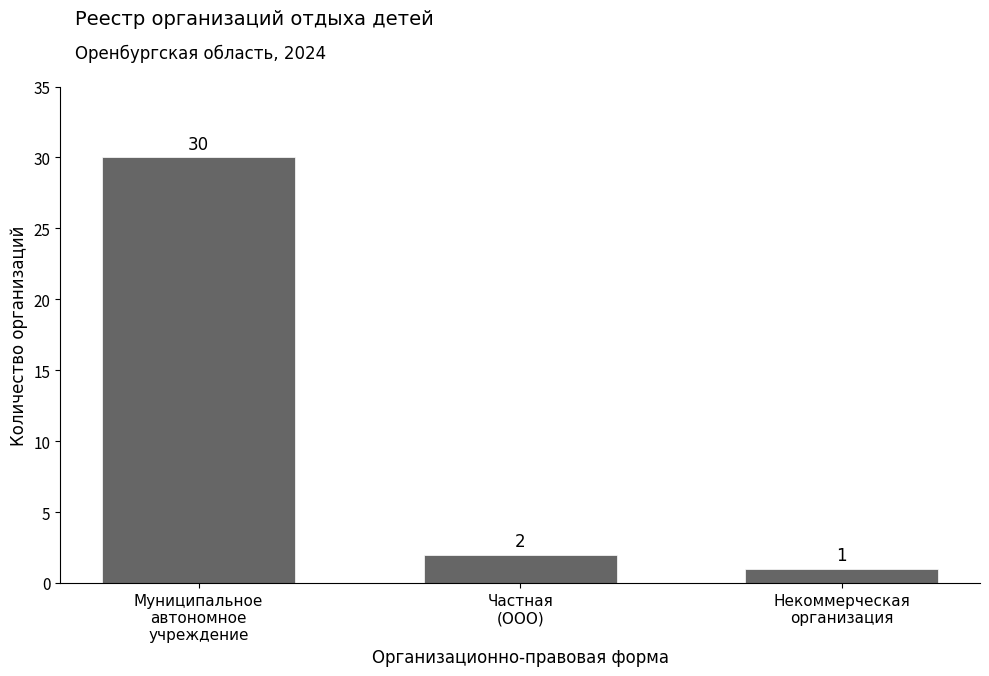

True or false: the data shows 7 at Муниципальное
автономное
учреждение.

False